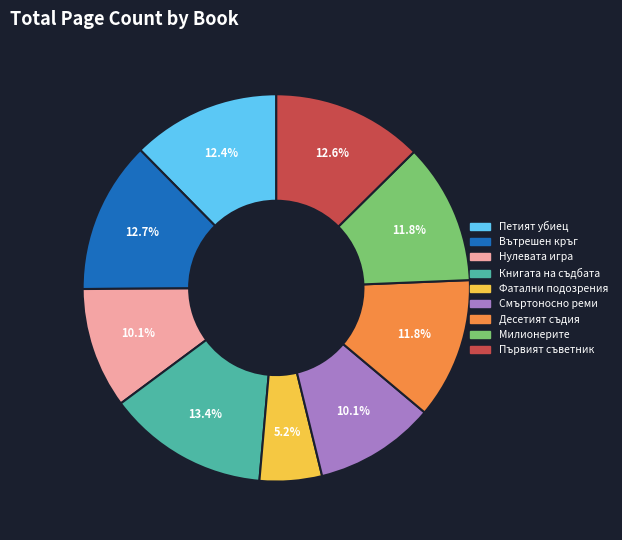

How many segments does this pie chart have?

9